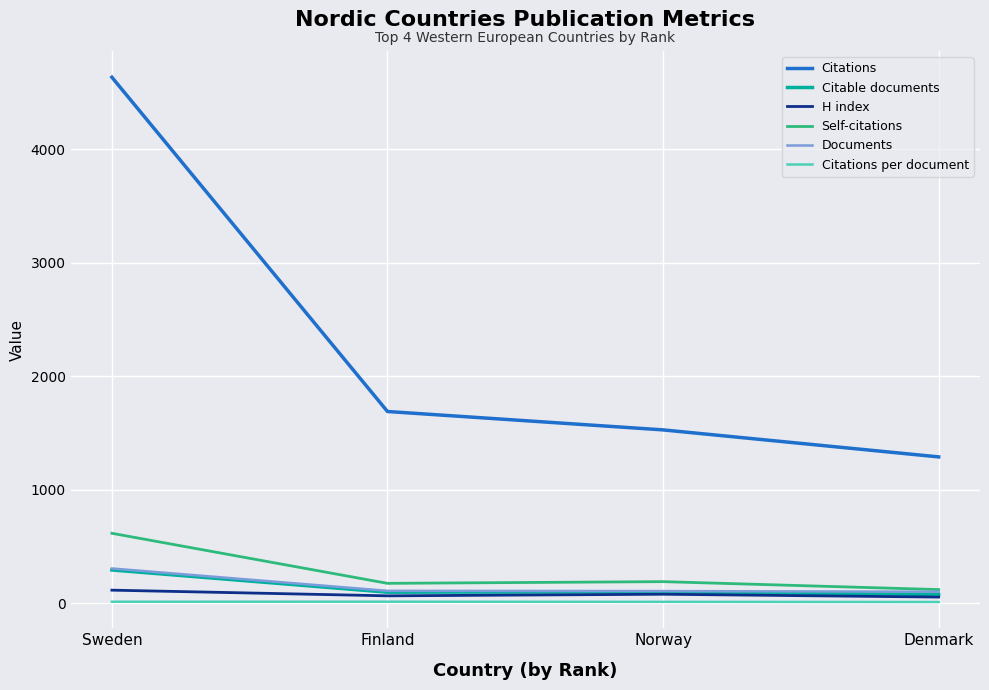

True or false: Citations and Documents cross at least once.

False